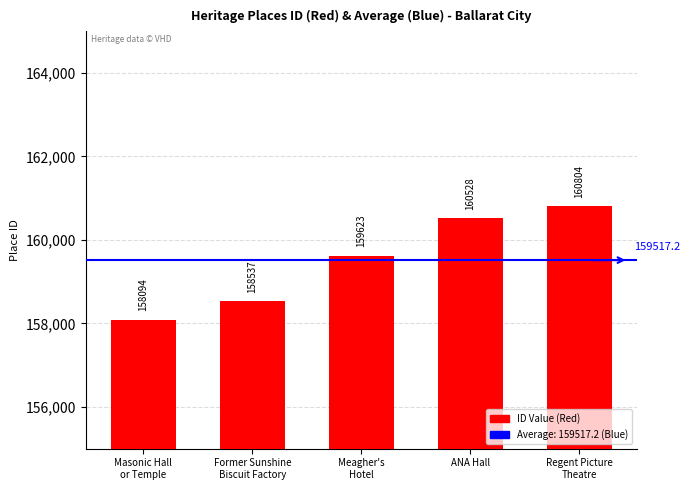

How many data points does each series have?

5